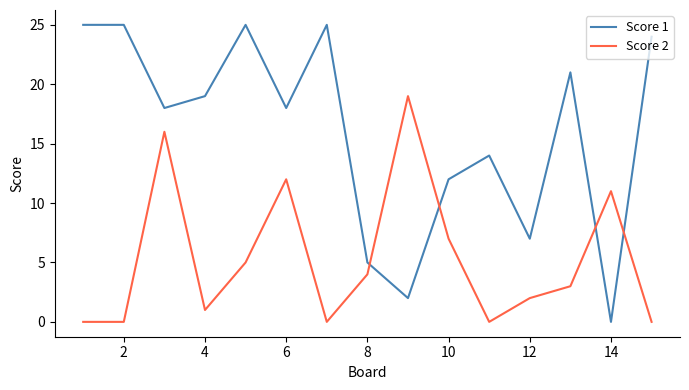

Reading right to left, transcribe all the data shown in this chart.

Score 1: 24	0	21	7	14	12	2	5	25	18	25	19	18	25	25
Score 2: 0	11	3	2	0	7	19	4	0	12	5	1	16	0	0